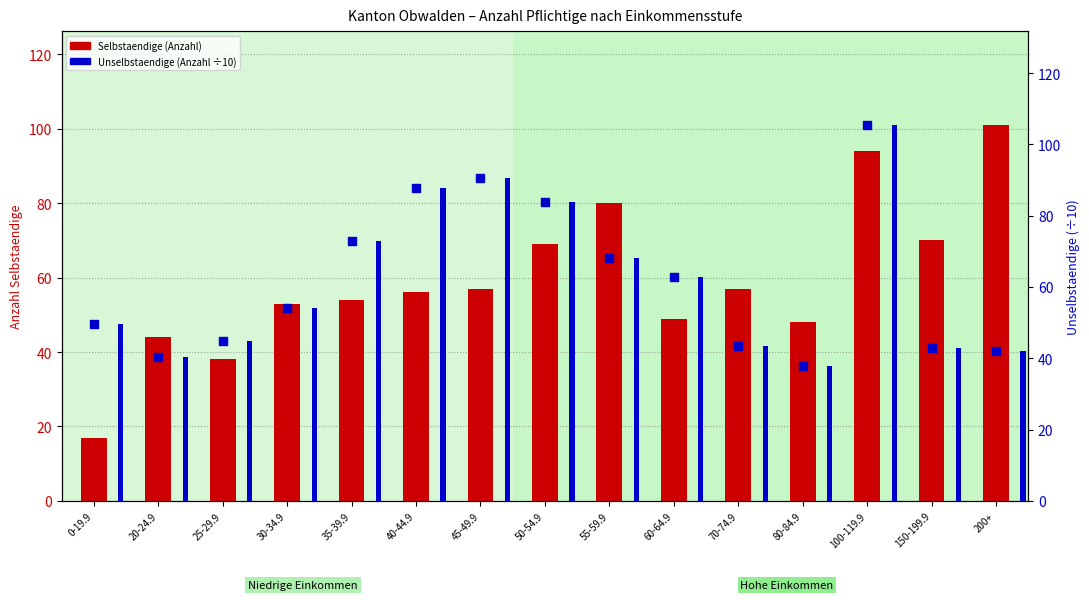

Which series contains the highest Y value?

Unselbstaendige (skaliert)